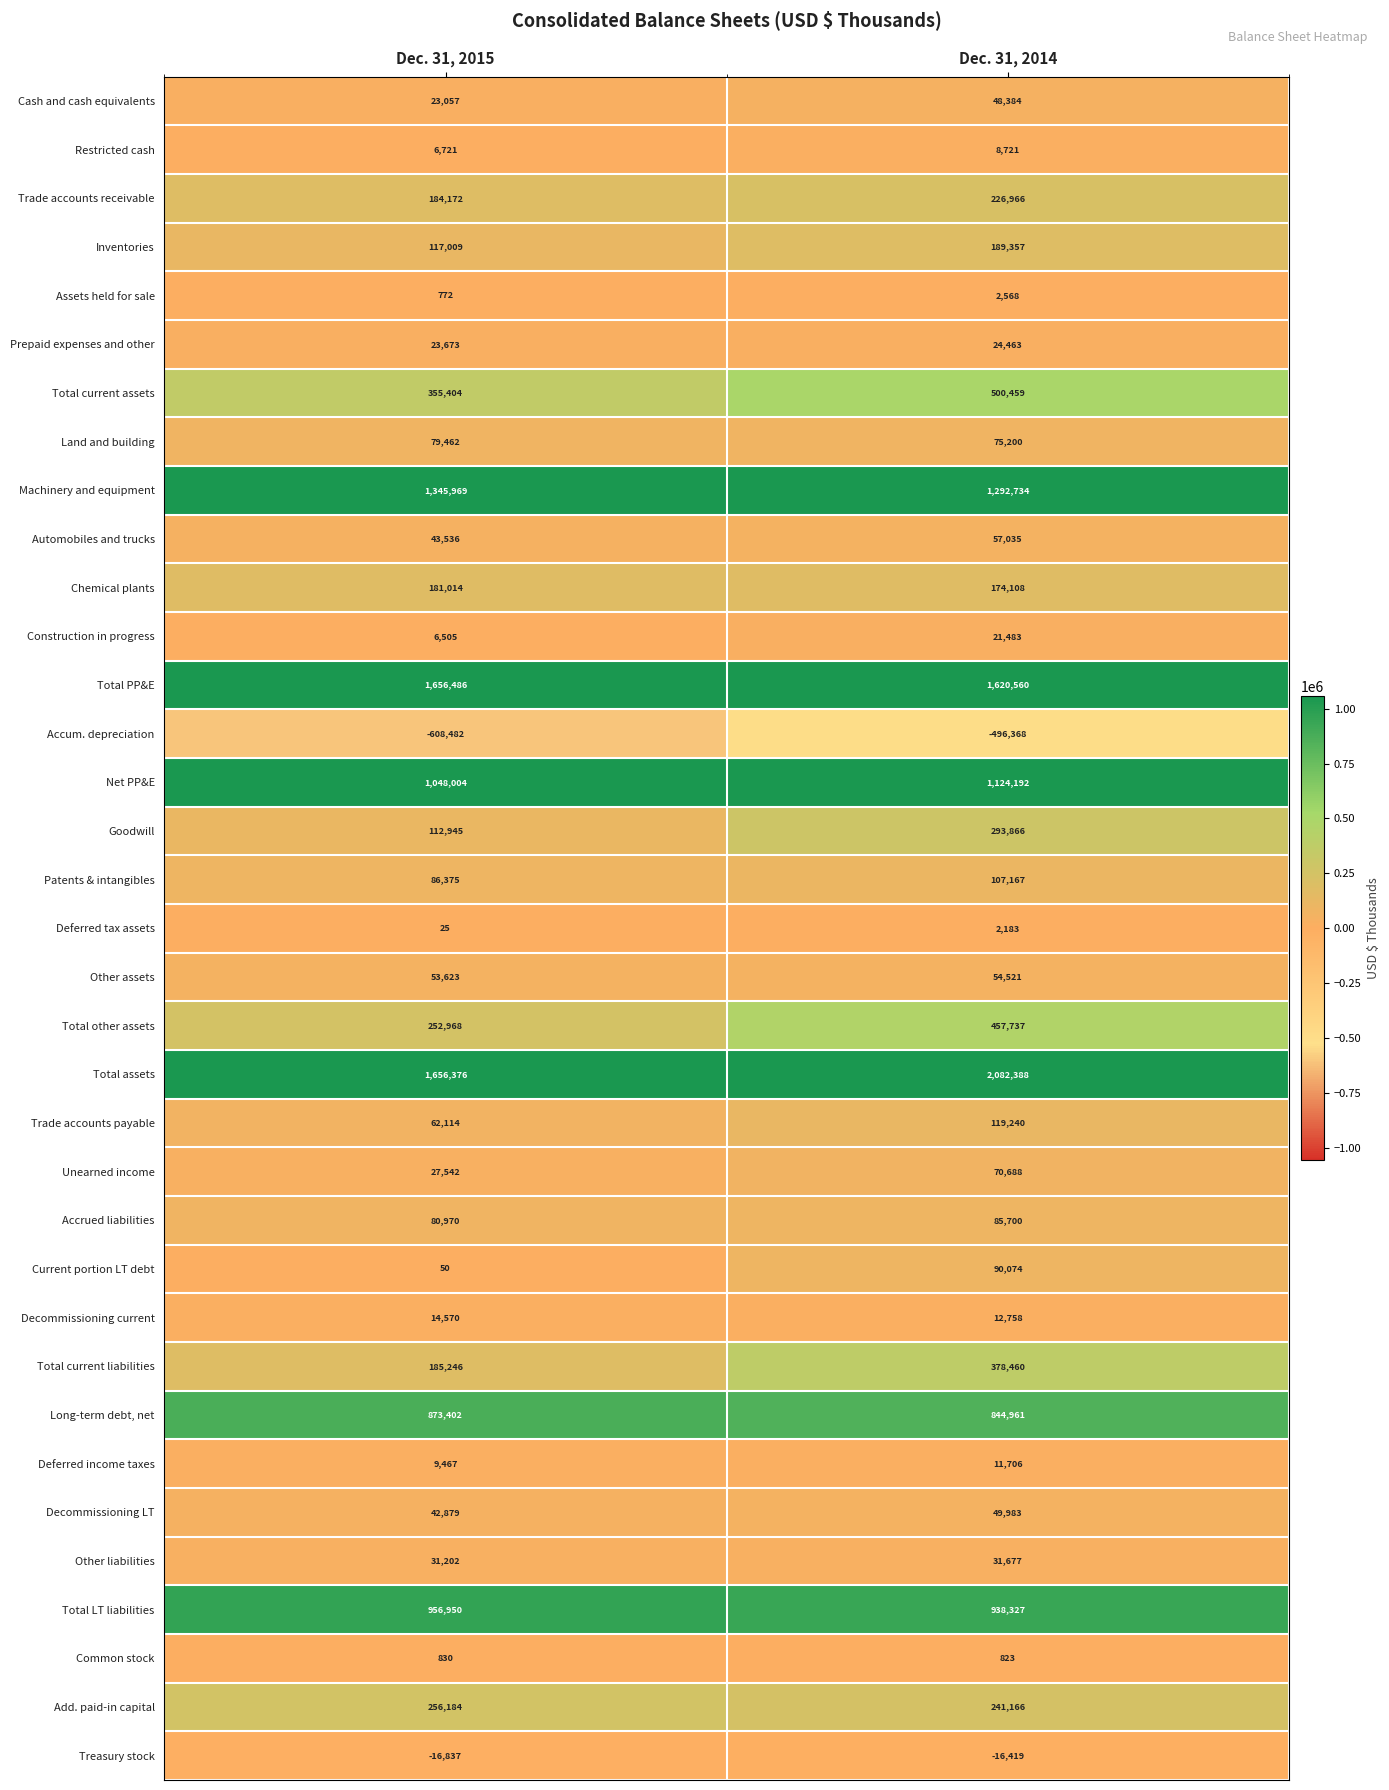

At Dec. 31, 2015, list the series in order from largest to smallest.

Total PP&E, Total assets, Machinery and equipment, Net PP&E, Total LT liabilities, Long-term debt, net, Total current assets, Add. paid-in capital, Total other assets, Total current liabilities, Trade accounts receivable, Chemical plants, Inventories, Goodwill, Patents & intangibles, Accrued liabilities, Land and building, Trade accounts payable, Other assets, Automobiles and trucks, Decommissioning LT, Other liabilities, Unearned income, Prepaid expenses and other, Cash and cash equivalents, Decommissioning current, Deferred income taxes, Restricted cash, Construction in progress, Common stock, Assets held for sale, Current portion LT debt, Deferred tax assets, Treasury stock, Accum. depreciation